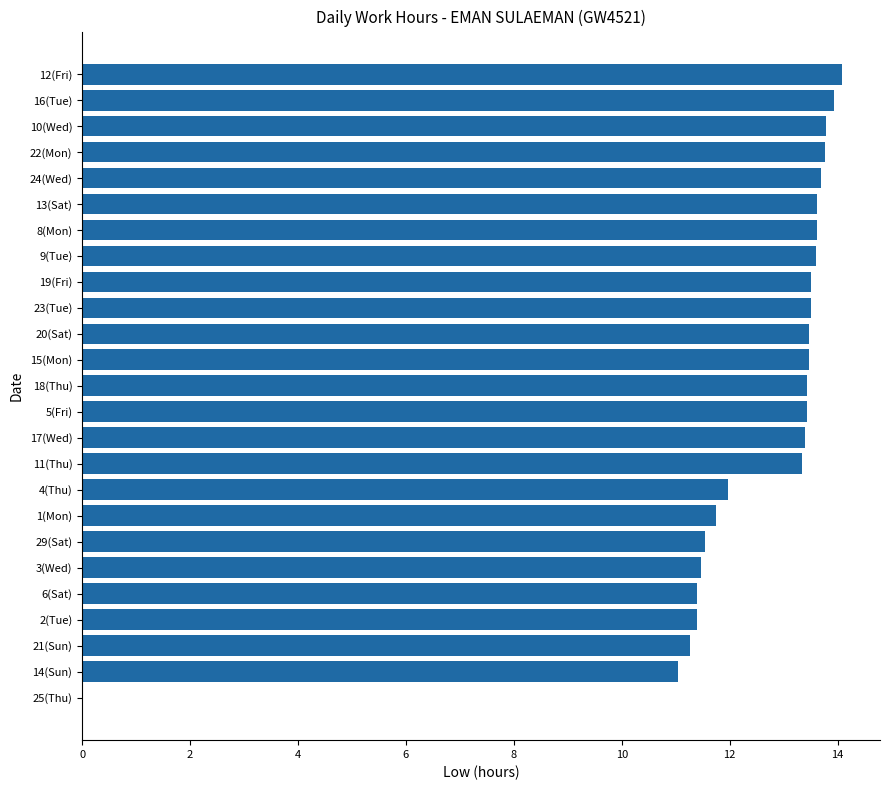

Which has a higher value, 25(Thu) or 22(Mon)?

22(Mon)